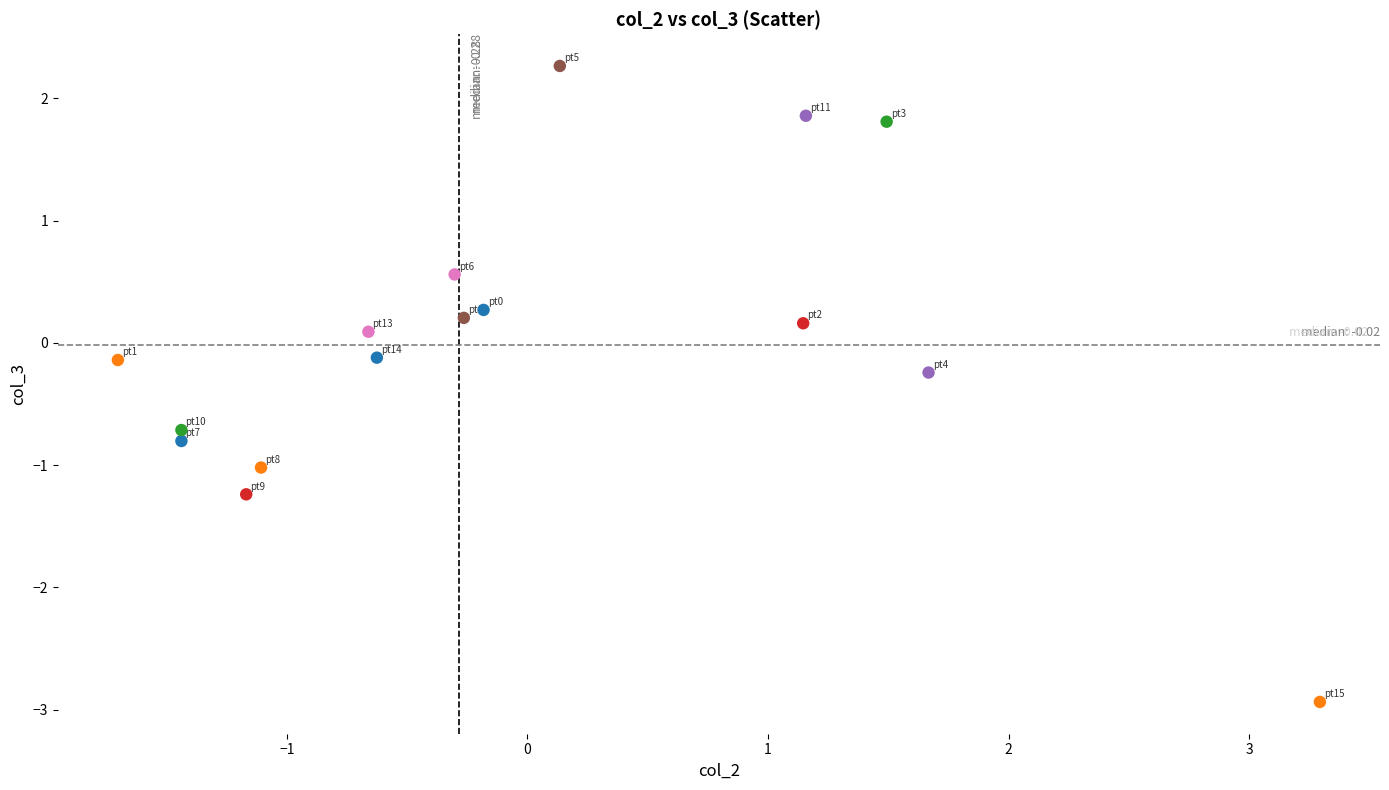

What is the range of X values (max minus min)?

5.0